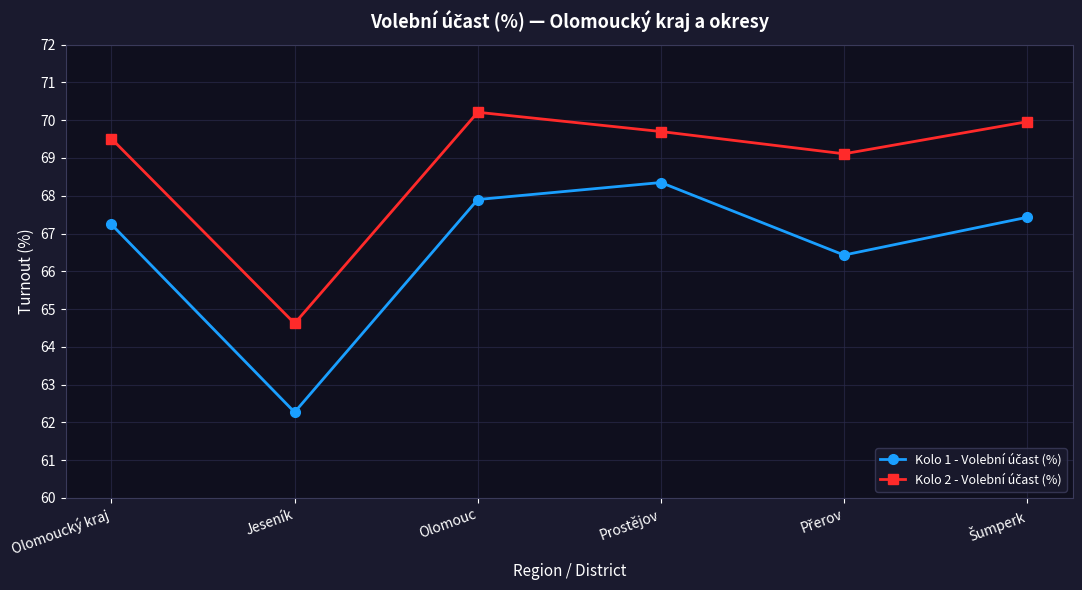

What is the total value across all series at Olomoucký kraj?

136.8